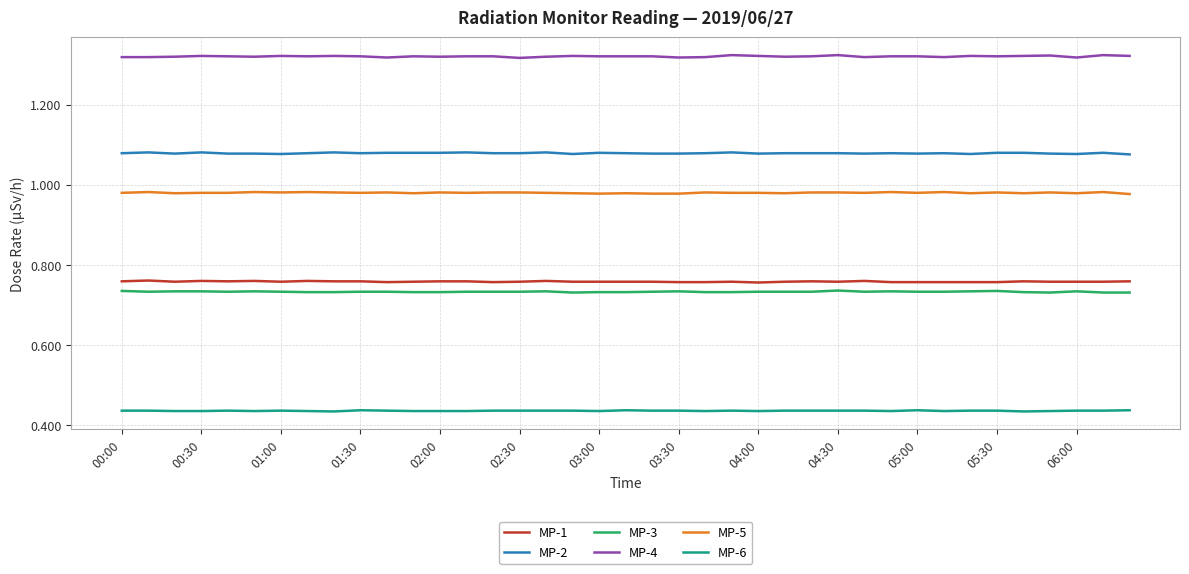

True or false: MP-5 and MP-1 cross at least once.

False